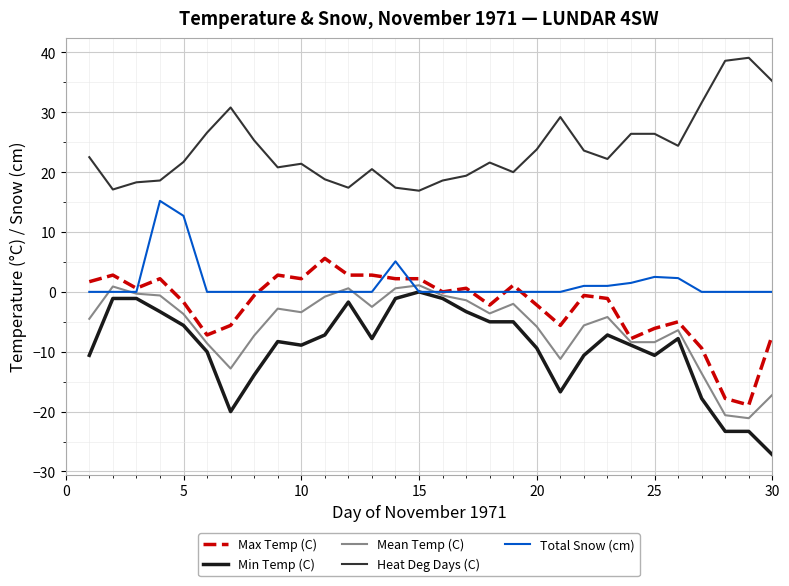

True or false: Heat Deg Days (C) and Max Temp (C) cross at least once.

False